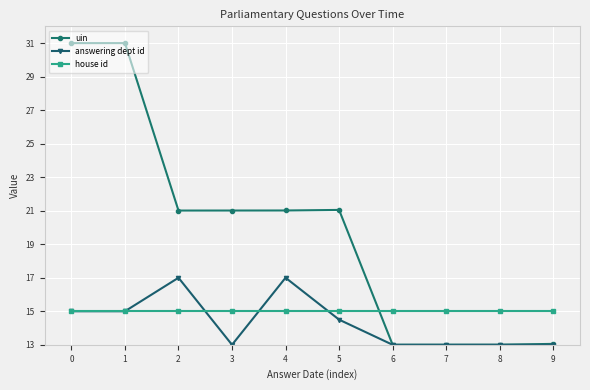

Is it true that answering dept id equals 13.0 at 3?

True